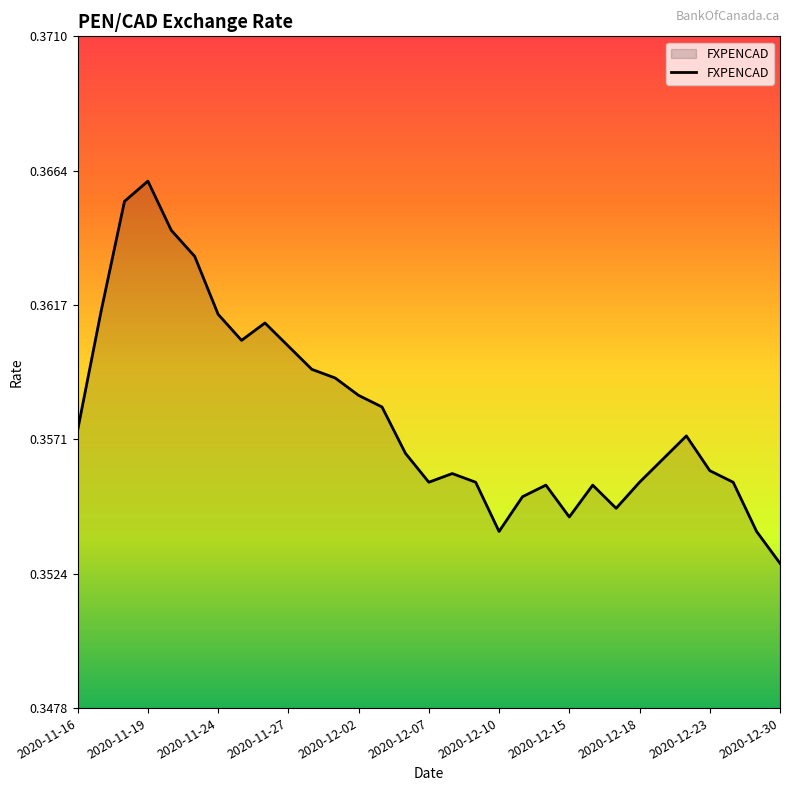

Where is the data nearest to the value 0?

2020-12-30